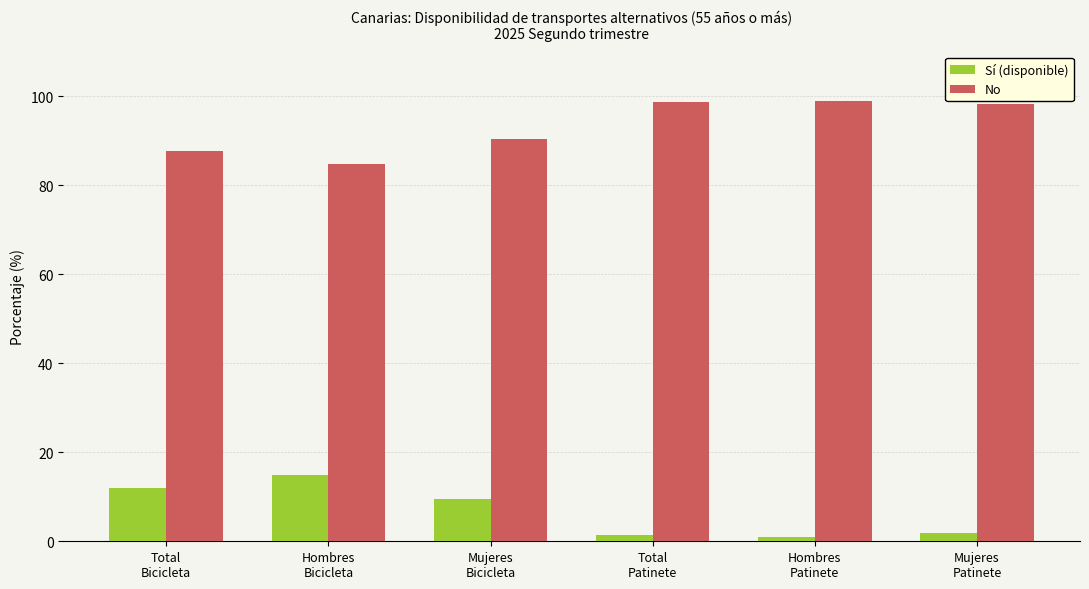

What is the maximum value shown in the chart?

99.0